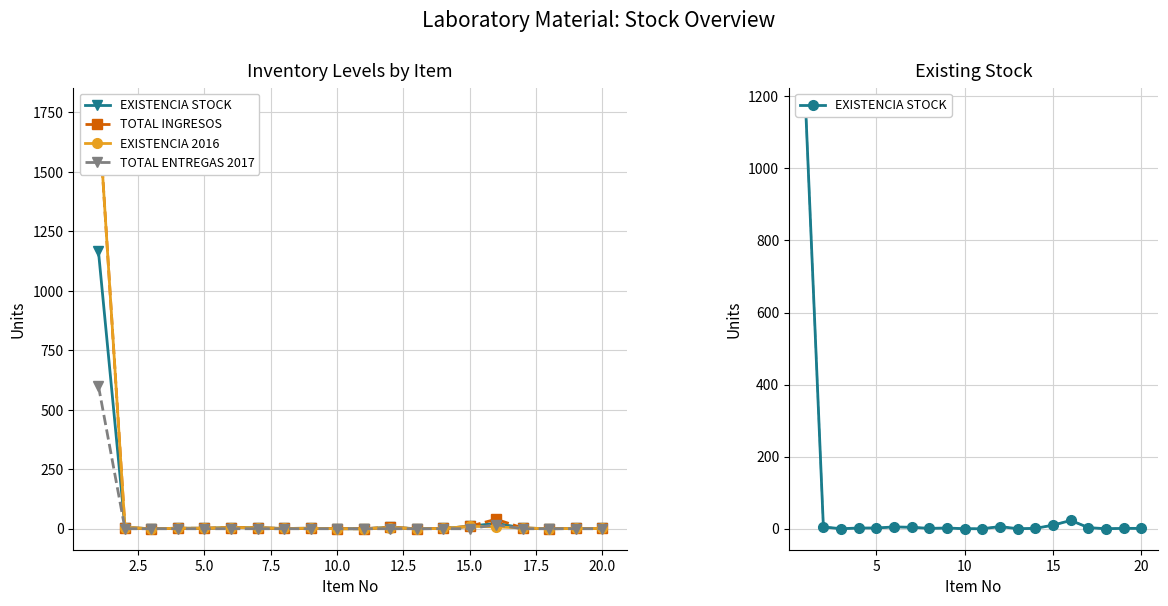

True or false: EXISTENCIA STOCK and TOTAL INGRESOS intersect in this chart.

False